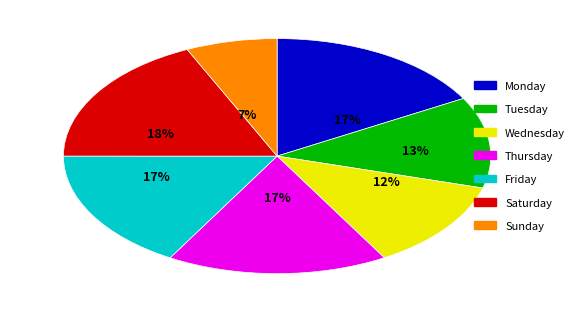

Count the number of slices in the pie.

7